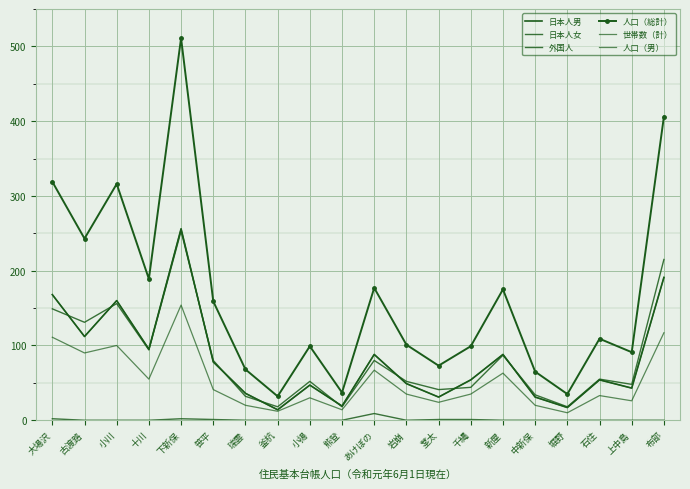

Is the value of 外国人 at 古渡路 greater than the value of 日本人男 at 上中島?

No